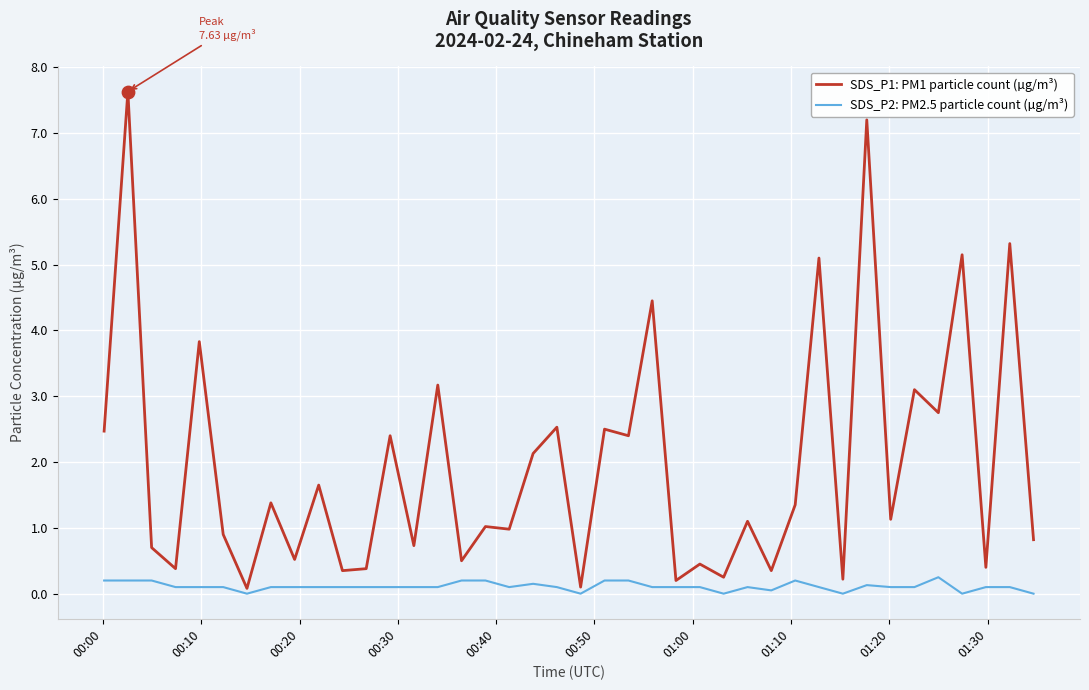

Which series has the largest range (max minus min)?

SDS_P1: PM1 particle count (µg/m³)